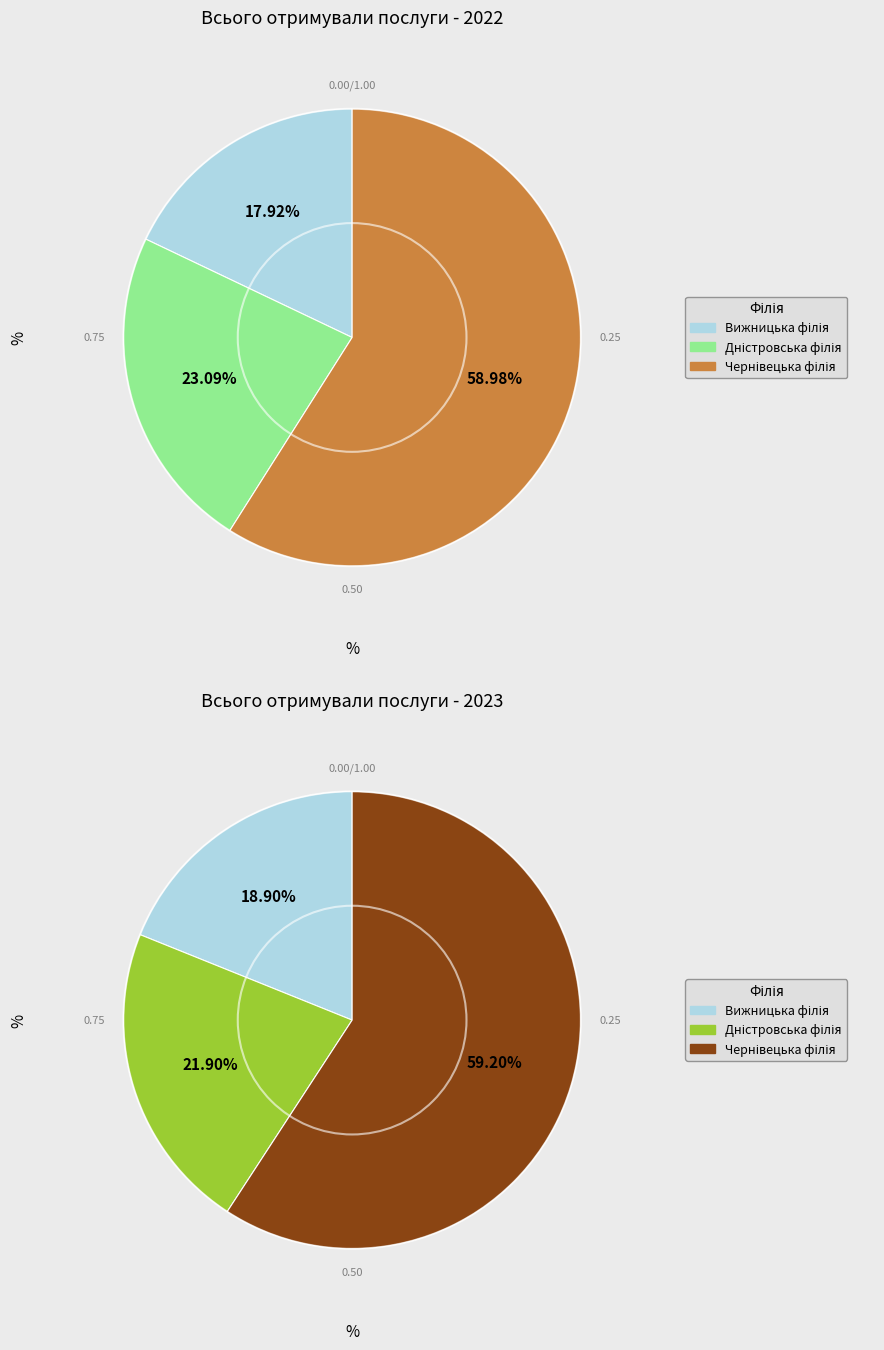

Combined, do values_2023 and 2 account for over 50%?

Yes